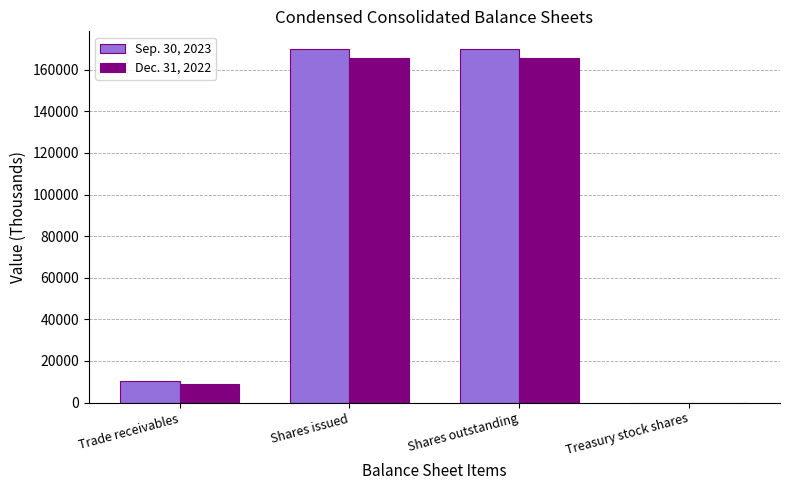

What is the greatest value displayed?

169918